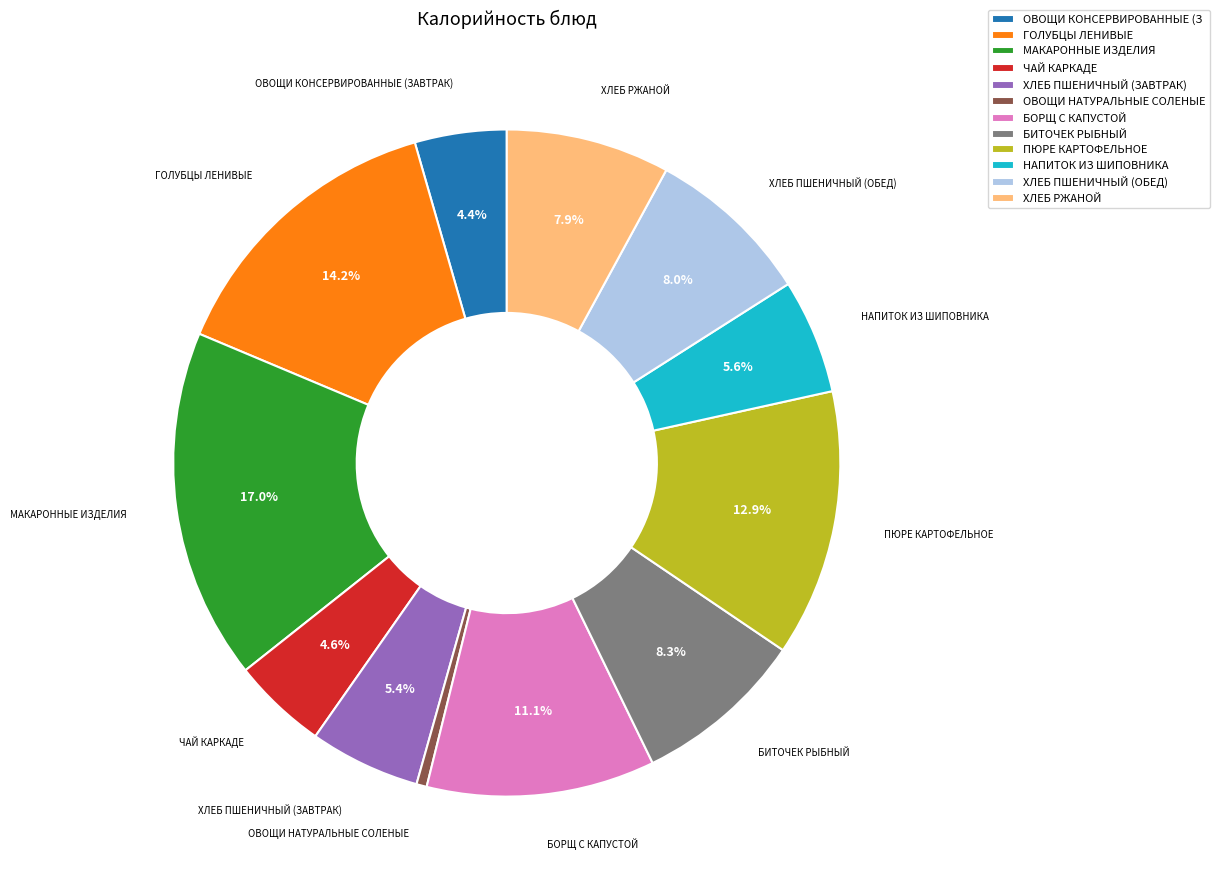

To the nearest percent, what is the average slice percentage?

8%